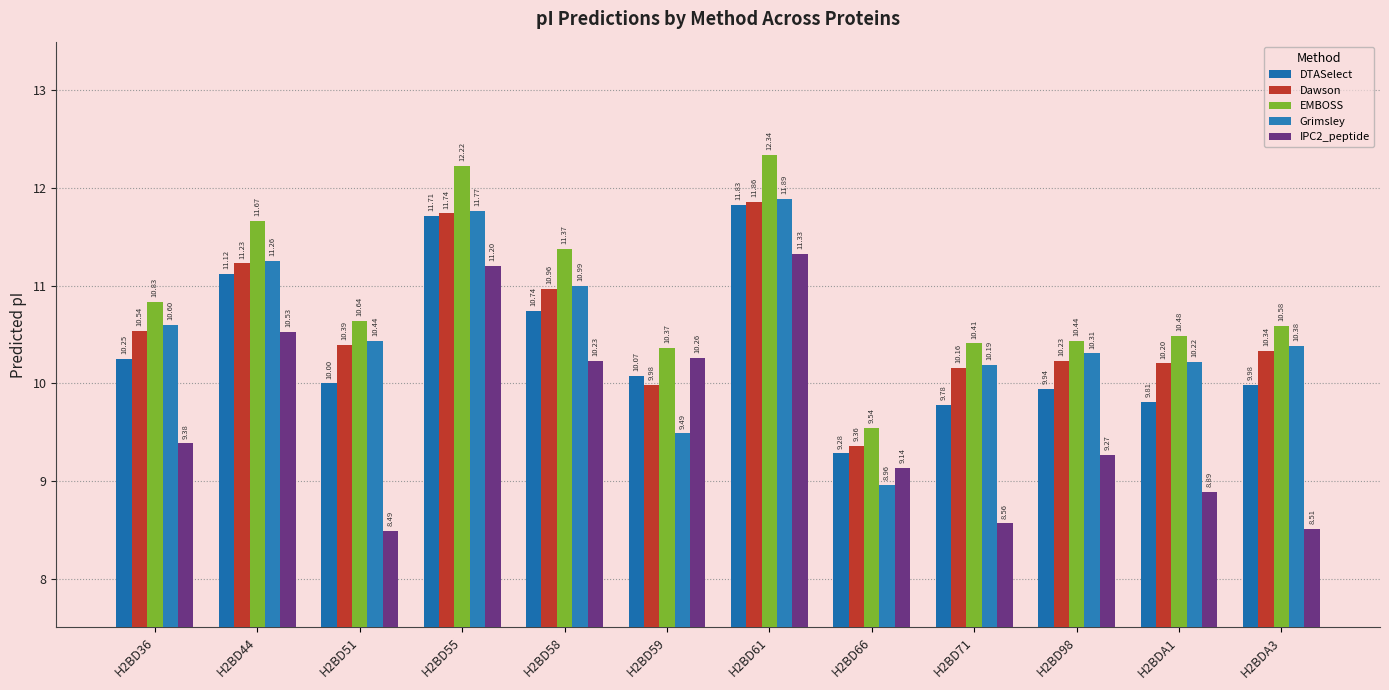

Does the chart contain any negative values?

No